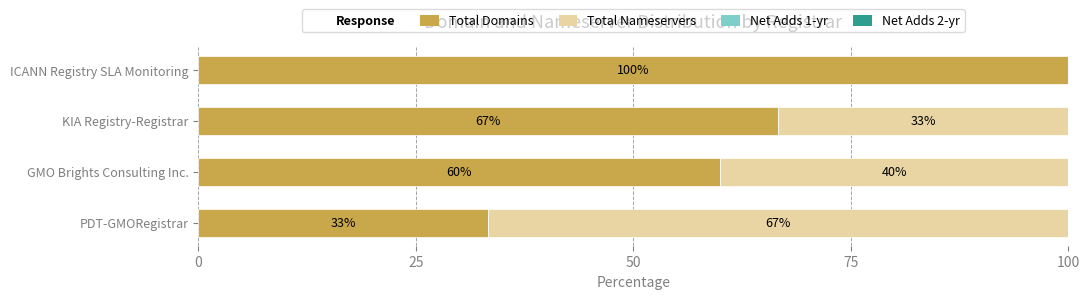

True or false: Total Domains has a value of 33.3 at PDT-GMORegistrar.

True